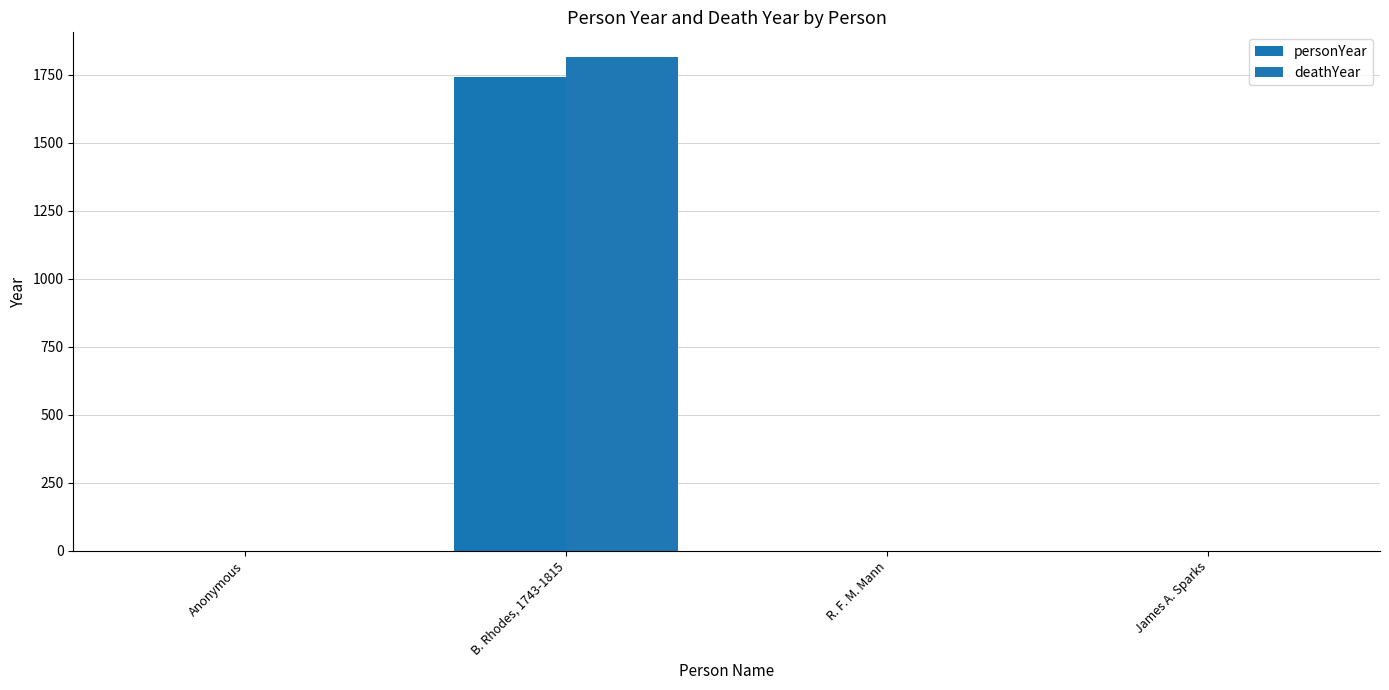

List the series in order of their overall mean, highest first.

deathYear, personYear